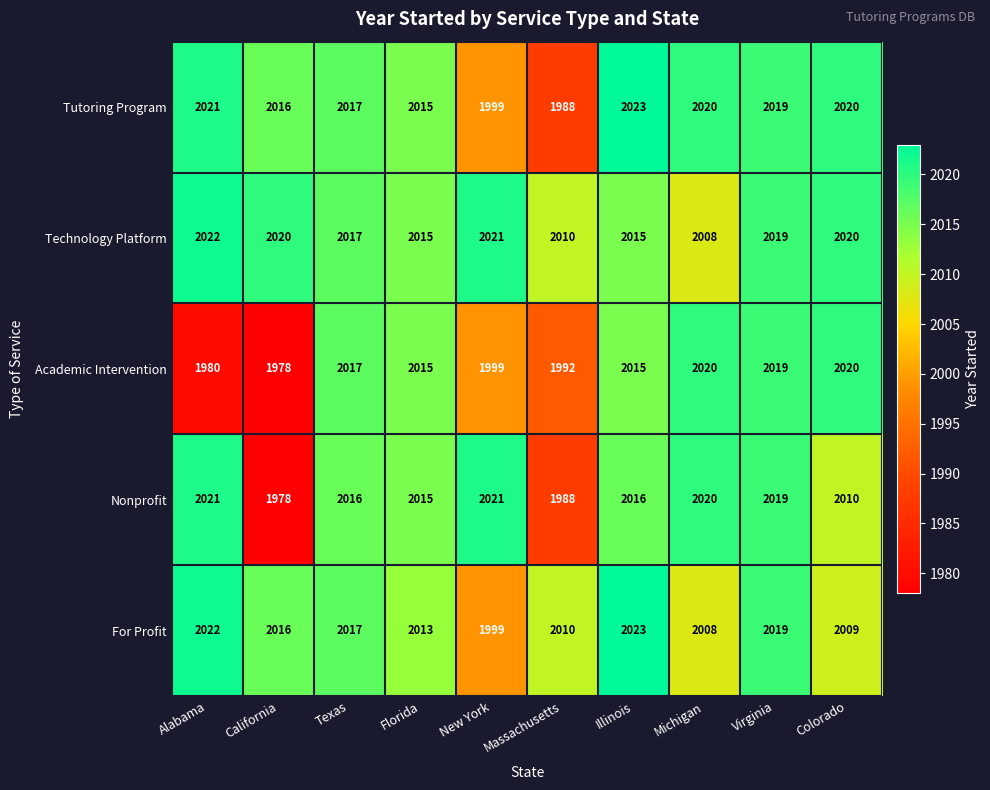

How many categories are shown in the chart?

10